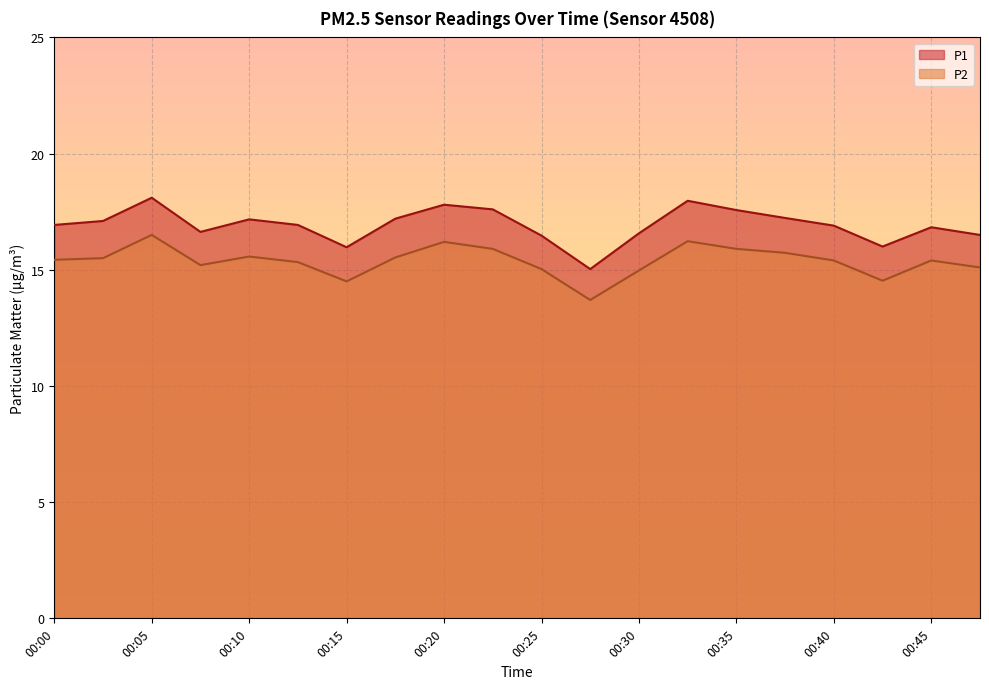

At which label is P1 closest to 16?

00:42